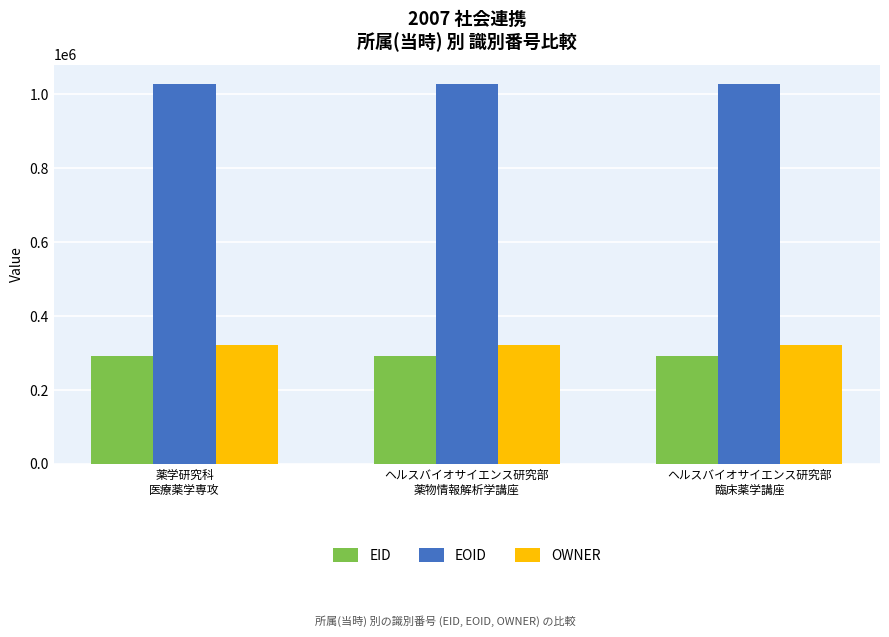

What is the smallest value displayed?

292150